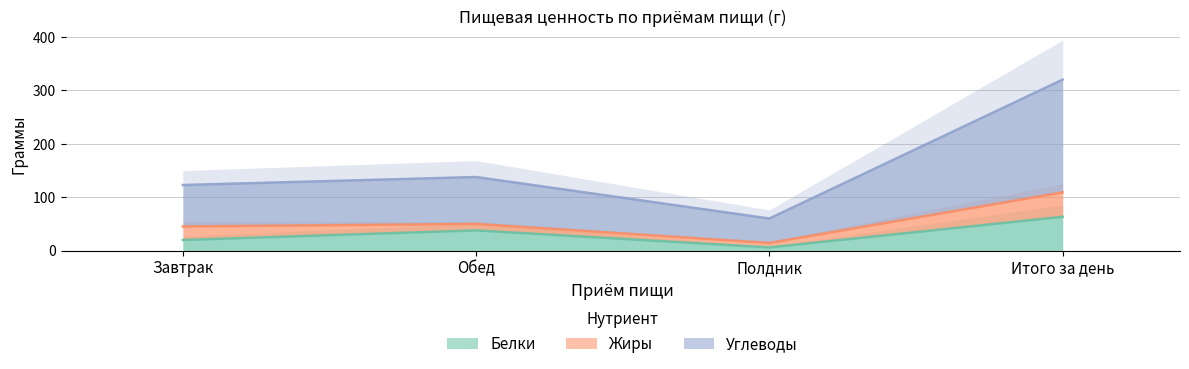

What is the maximum value shown in the chart?

320.3